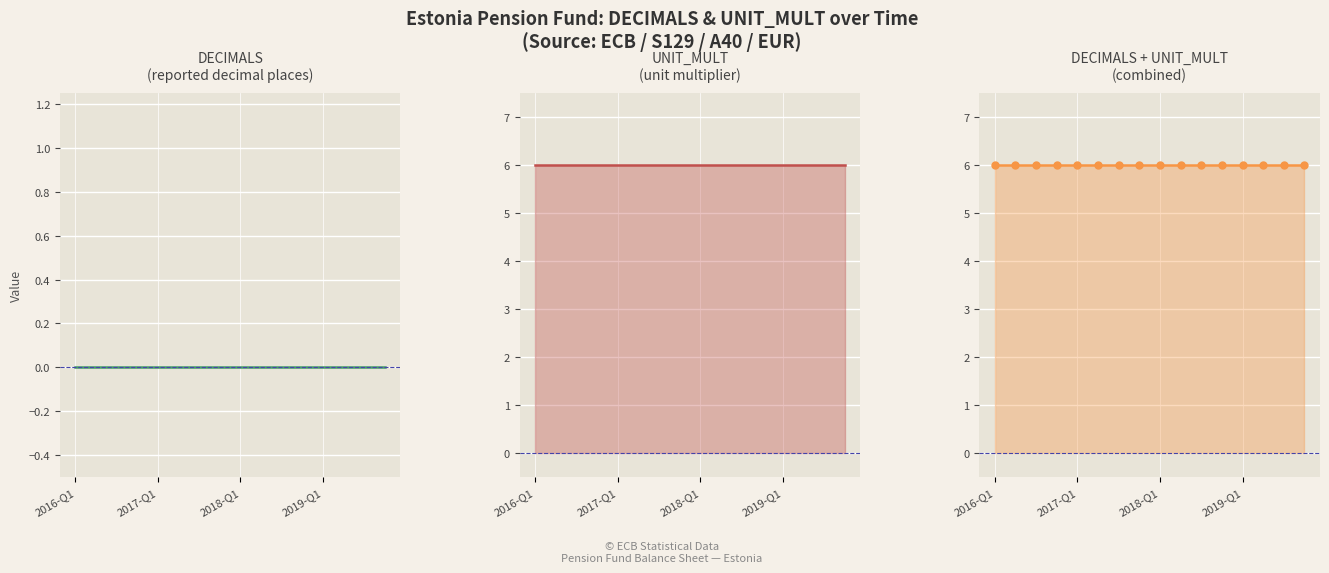

How many series are shown in this chart?

3